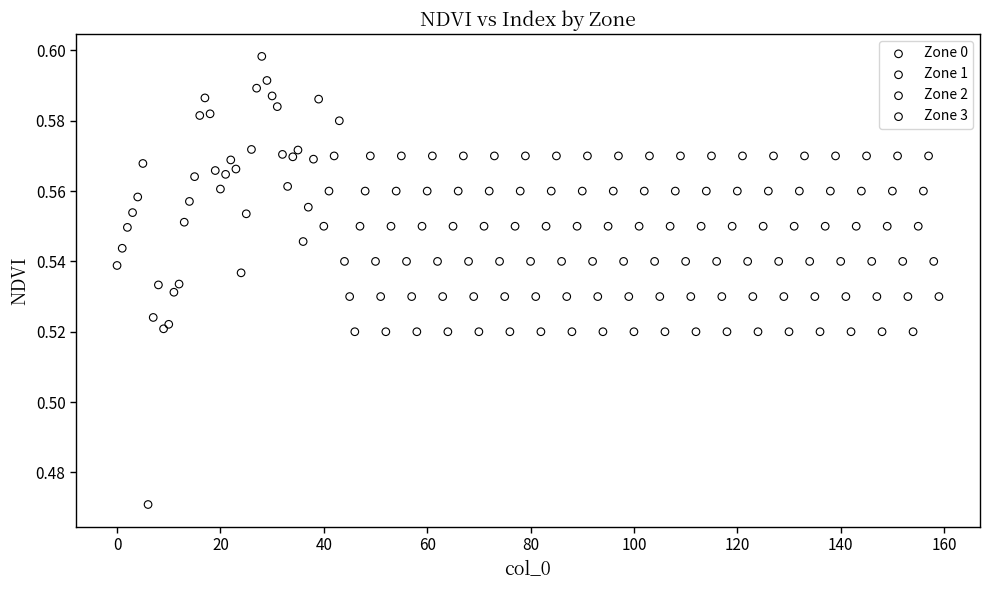

Which series reaches the minimum Y coordinate?

Zone 0